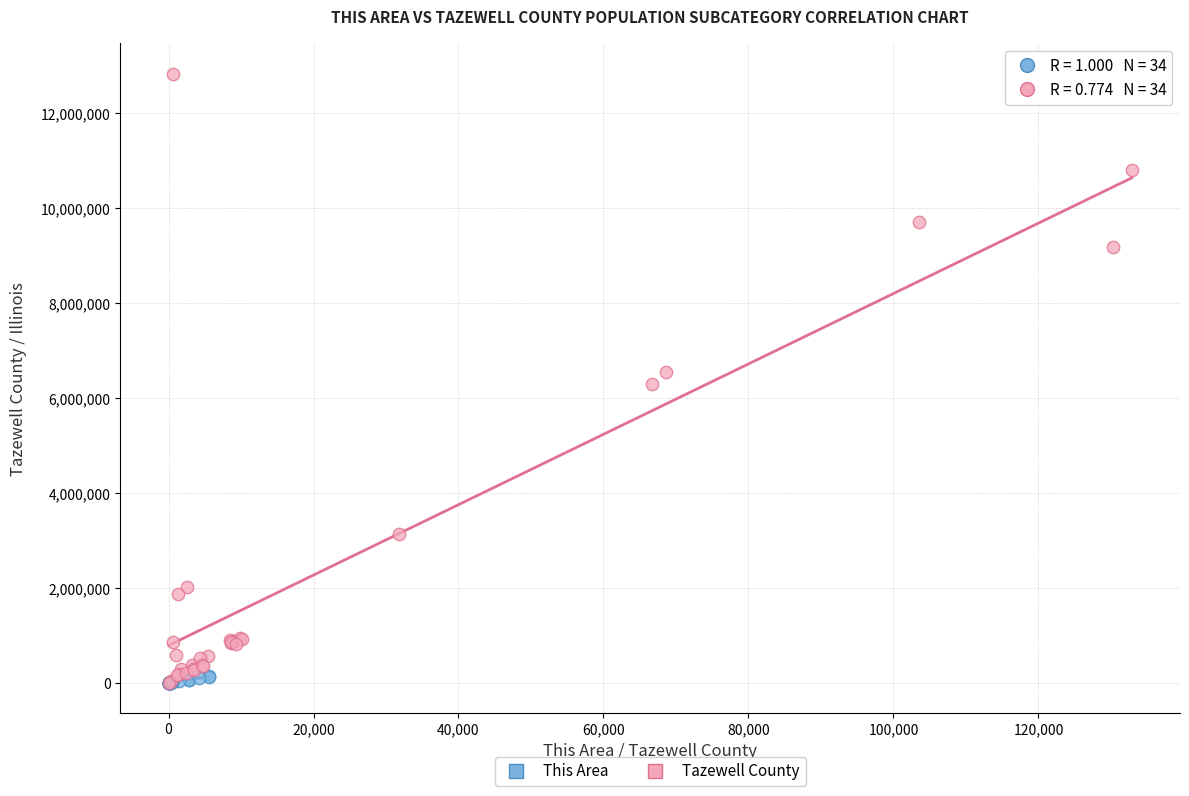

Which series reaches the maximum Y coordinate?

Tazewell County